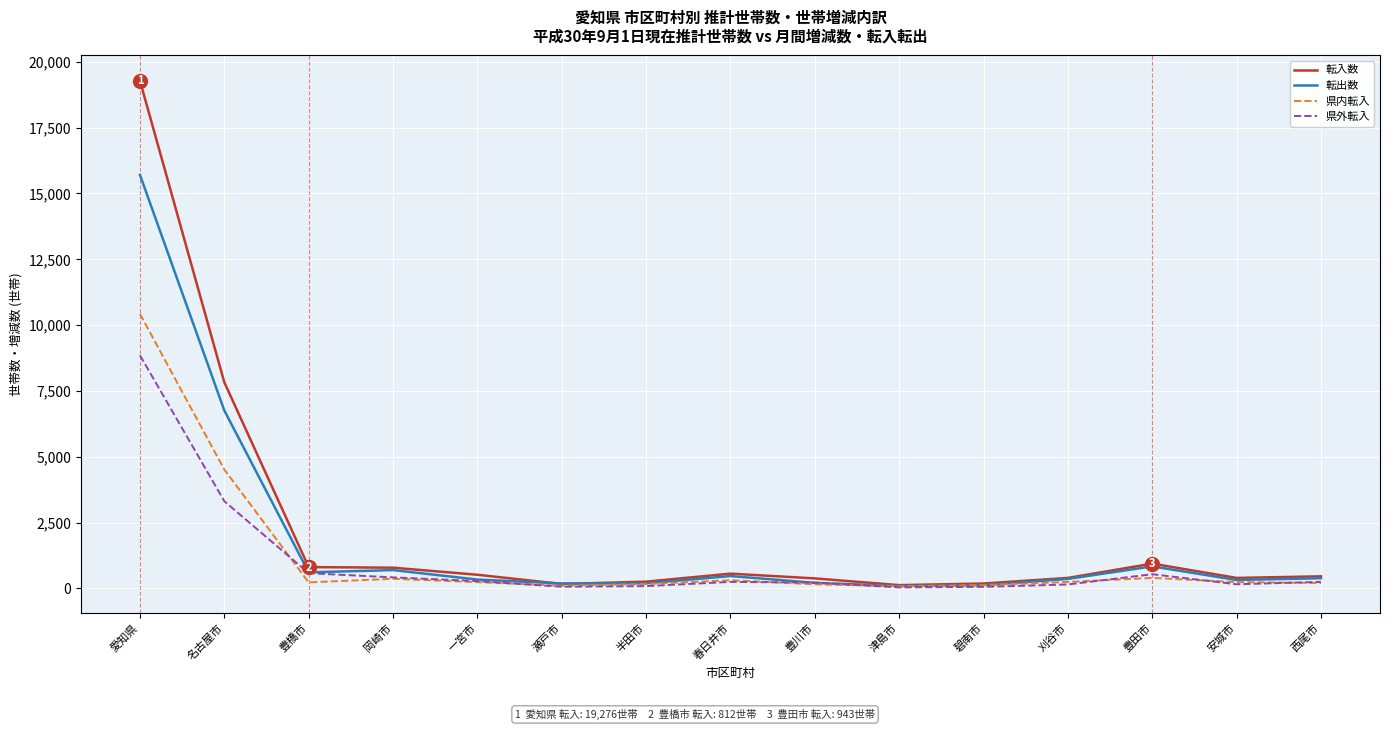

How many lines are shown in the chart?

4